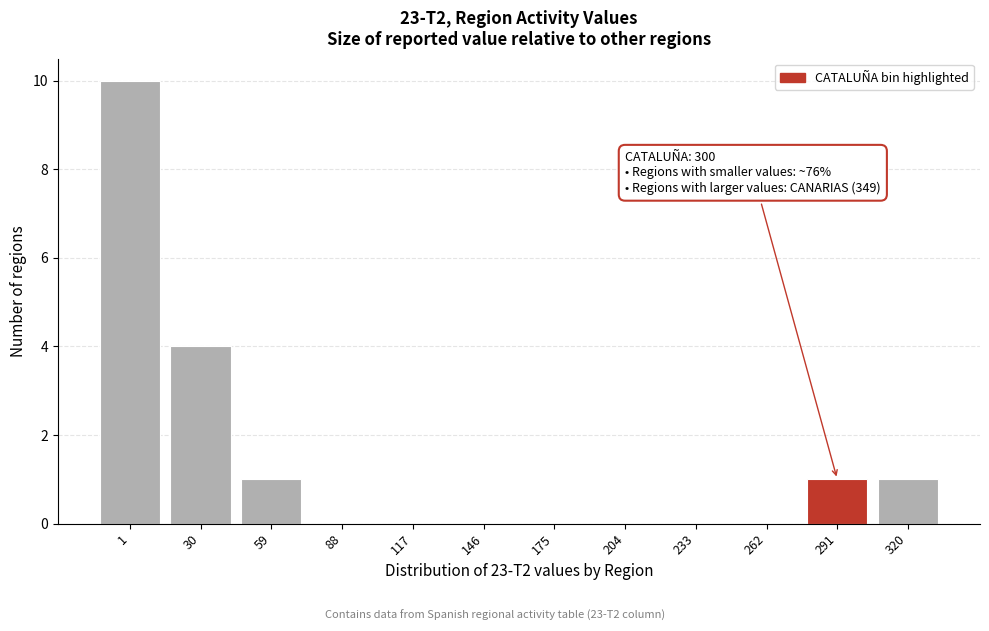

Reading right to left, list all the values displayed in this chart.

320=1	291=1	262=0	233=0	204=0	175=0	146=0	117=0	88=0	59=1	30=4	1=10